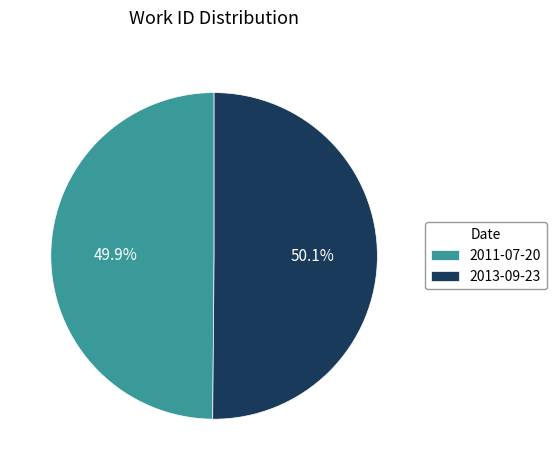

To the nearest percent, what percentage of the pie is 2011-07-20?

50%